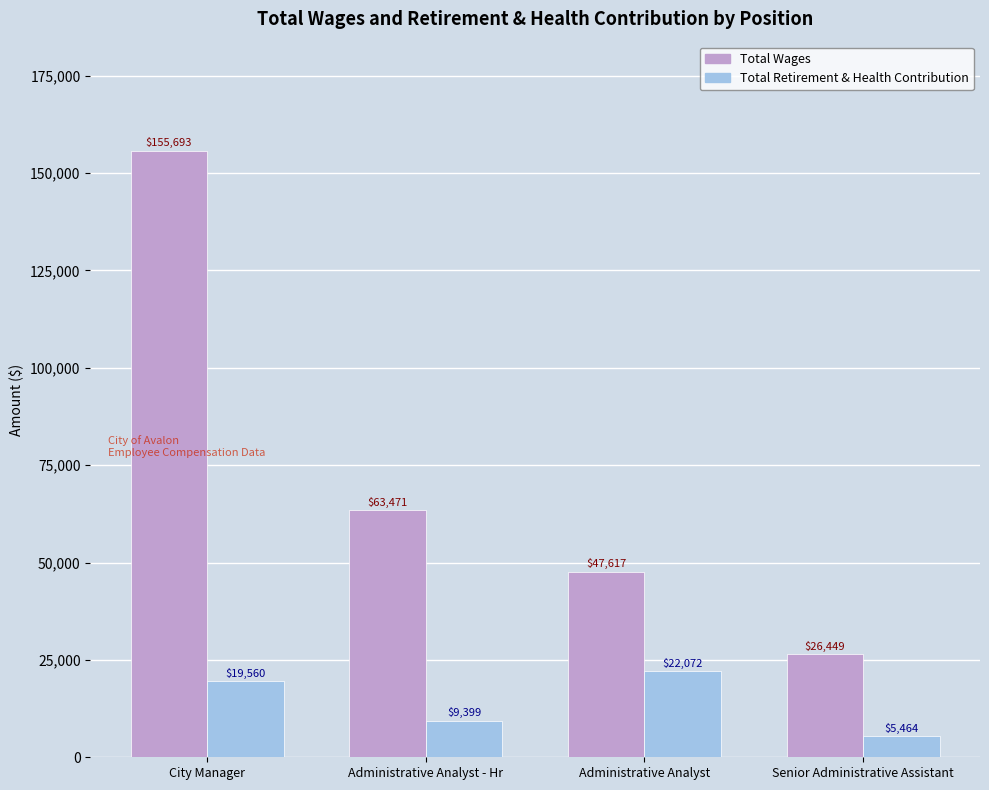

What is the label of the 1st bar from the right?

Senior Administrative Assistant